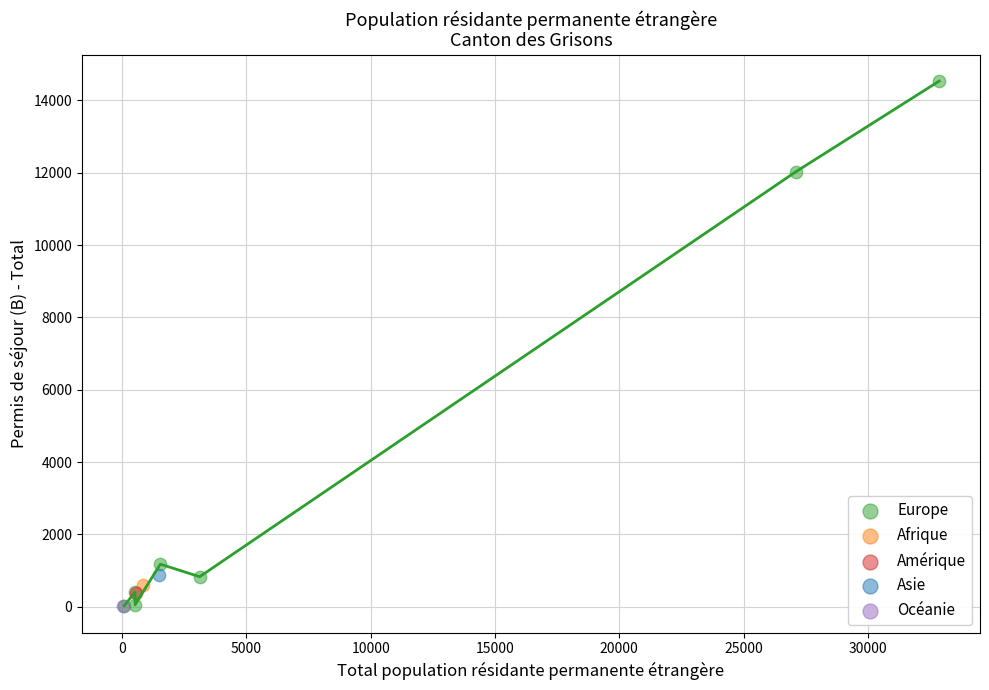

What are all the series names shown in the legend?

Europe, Afrique, Amérique, Asie, Océanie